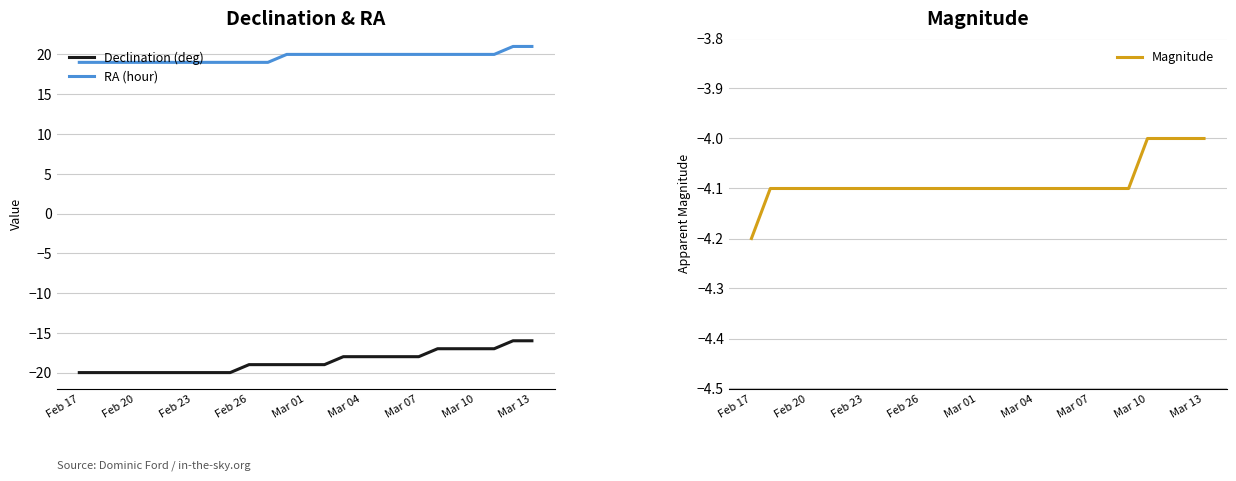

How many distinct data groups are displayed?

3